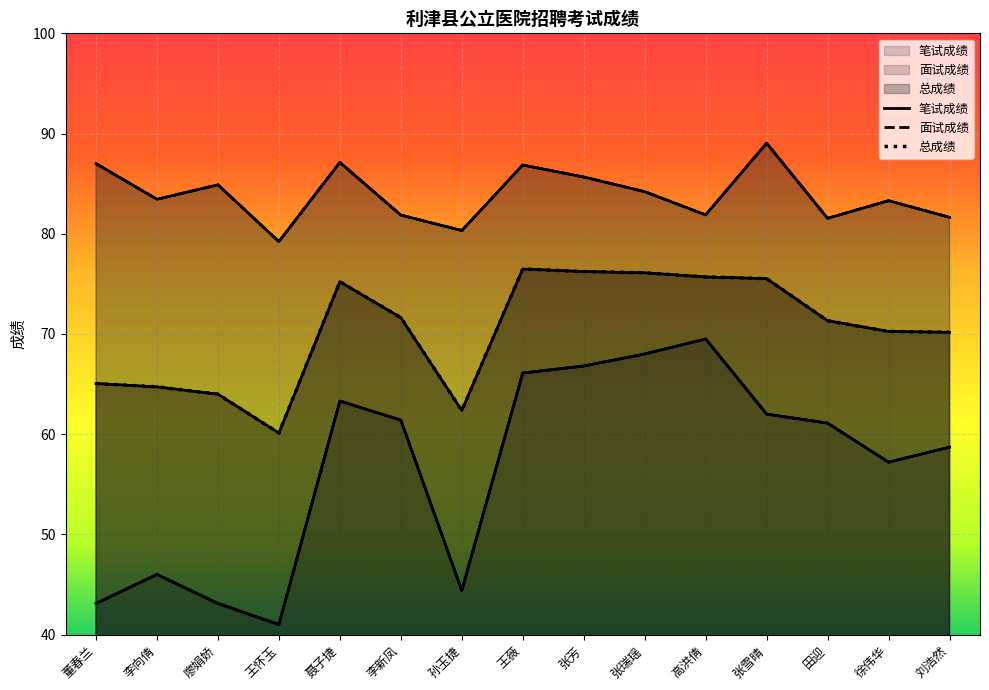

What value does the 面试成绩 series have at 田迎?

81.5